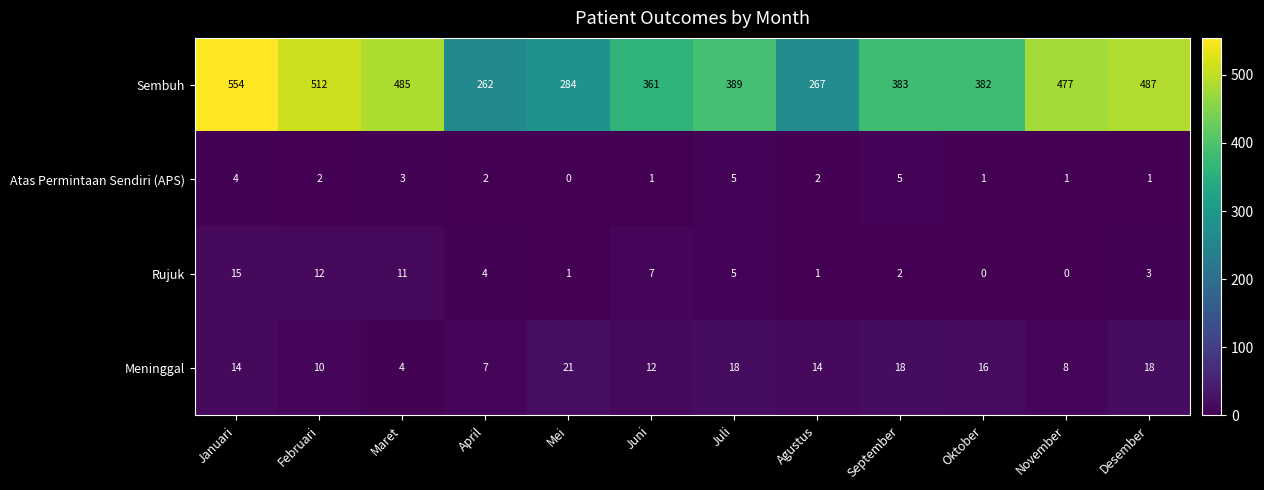

Which category has the highest value in the Sembuh series?

Januari